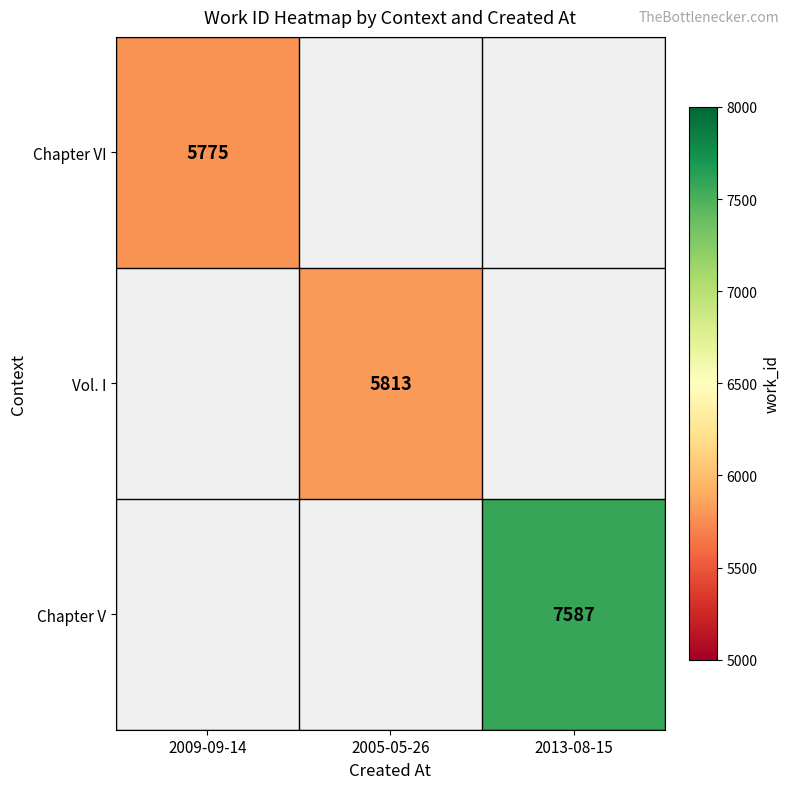

True or false: Vol. I has a value of 8669 at 2005-05-26.

False